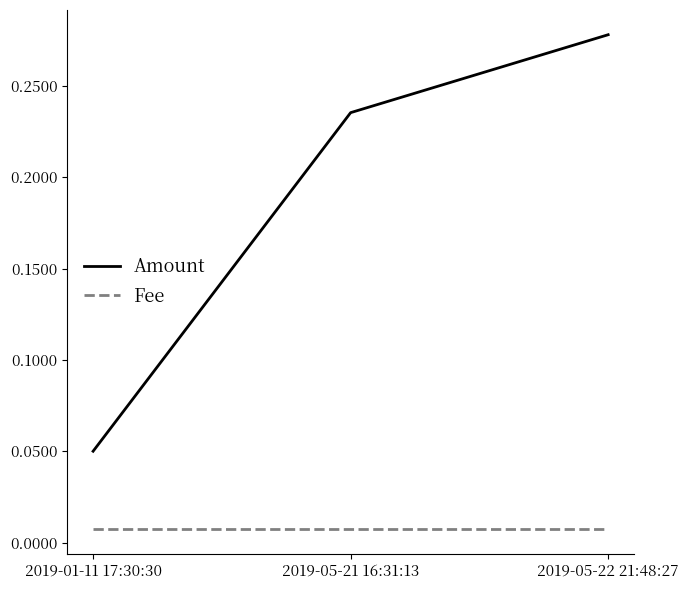

Which series has the largest range (max minus min)?

Amount